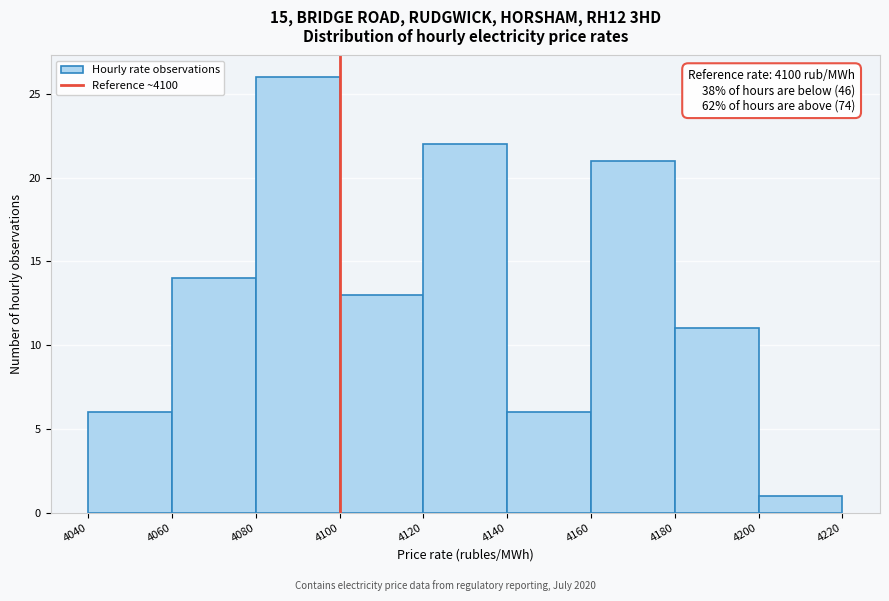

Which range on the x-axis has the tallest bar?

4080 to 4100